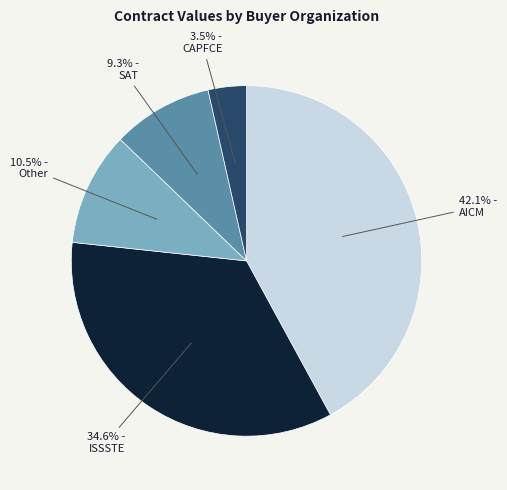

How many segments does this pie chart have?

5